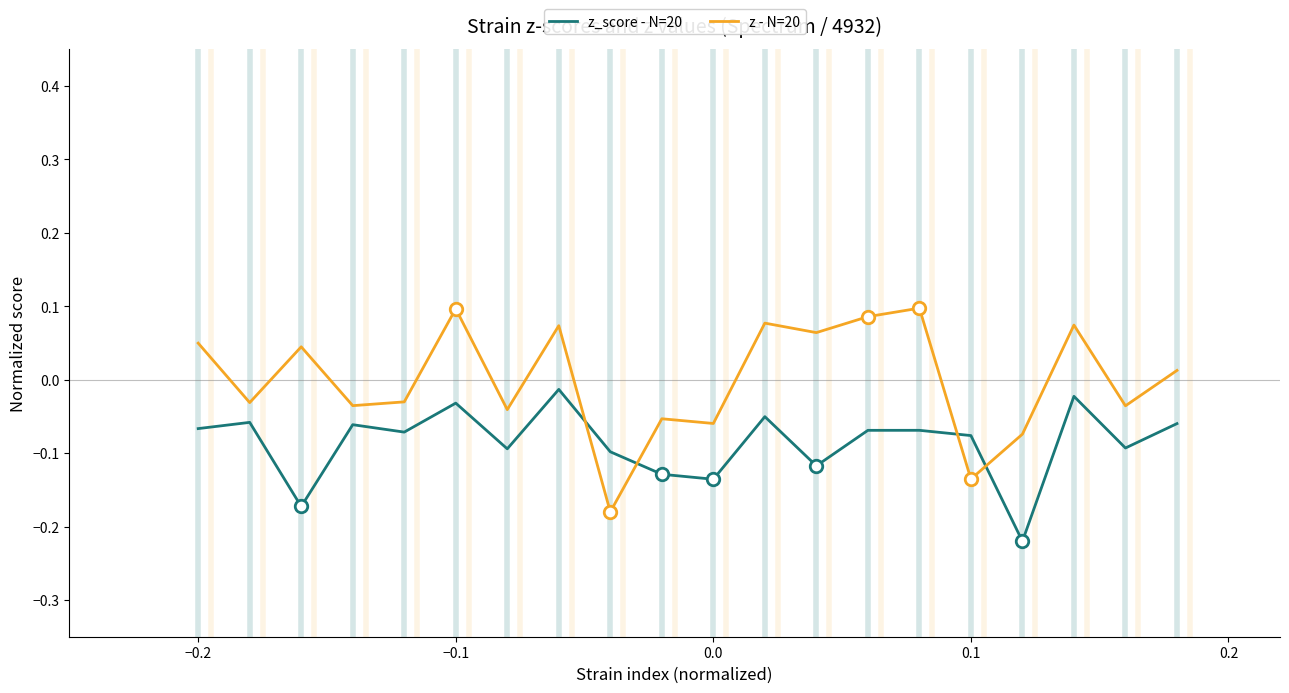

List the series in order of their peak value, lowest first.

z_score - N=20, z - N=20